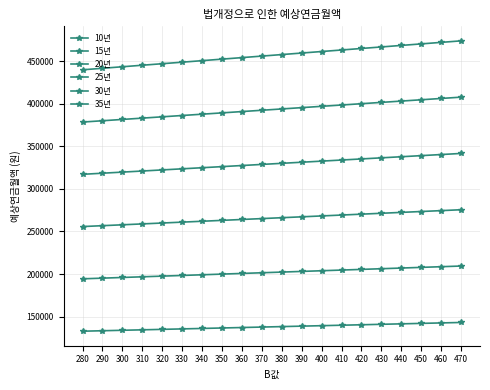

What is the value of the 35년 point at the 15th from the left?

465095.0